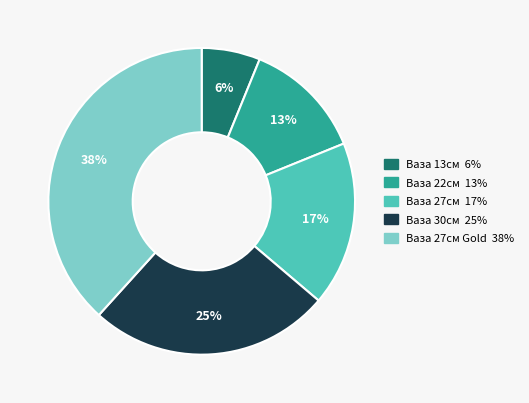

Count the number of slices in the pie.

5